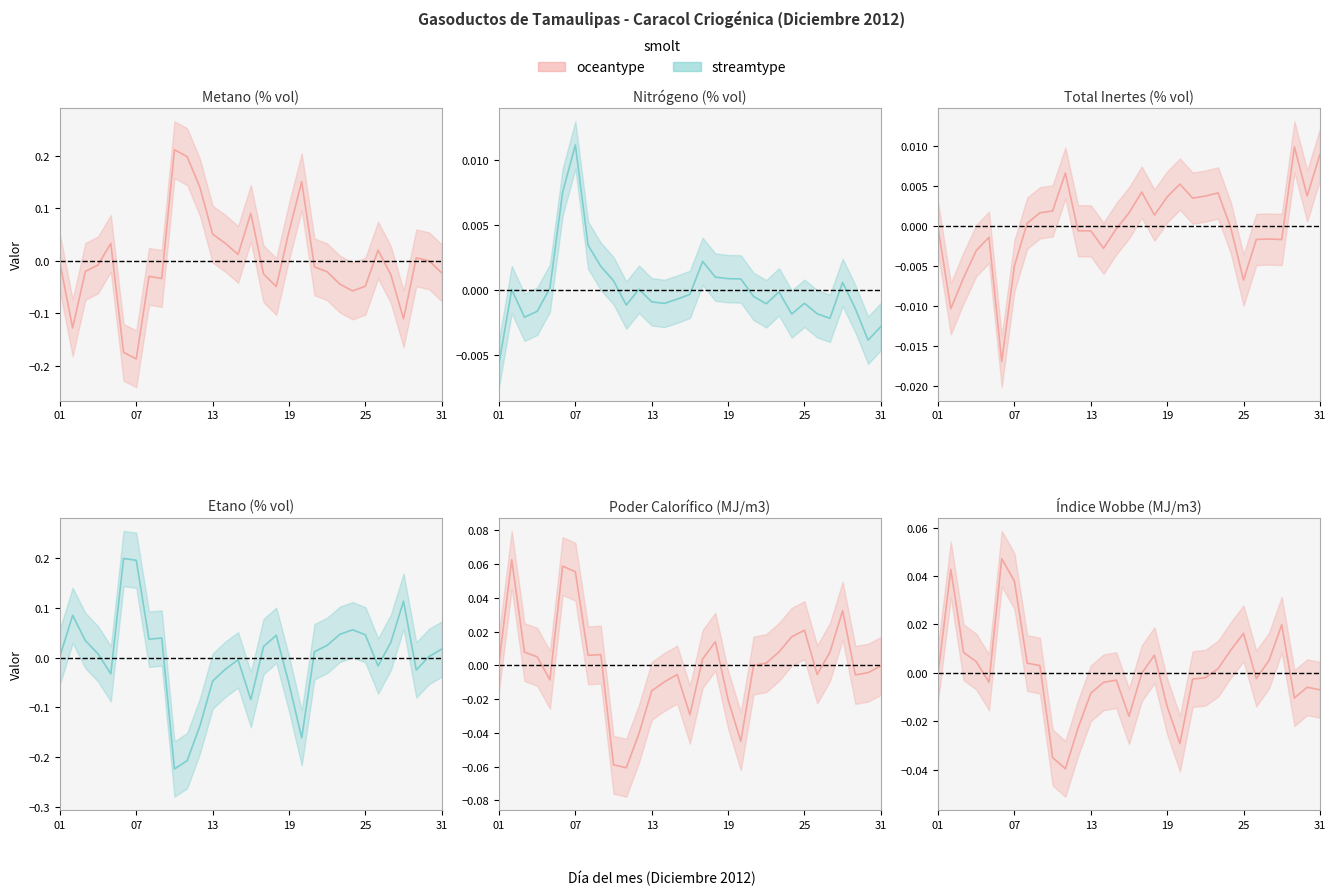

Is the value of Poder Calorífico (MJ/m3) at 03 greater than the value of Nitrógeno (% vol) at 02?

Yes